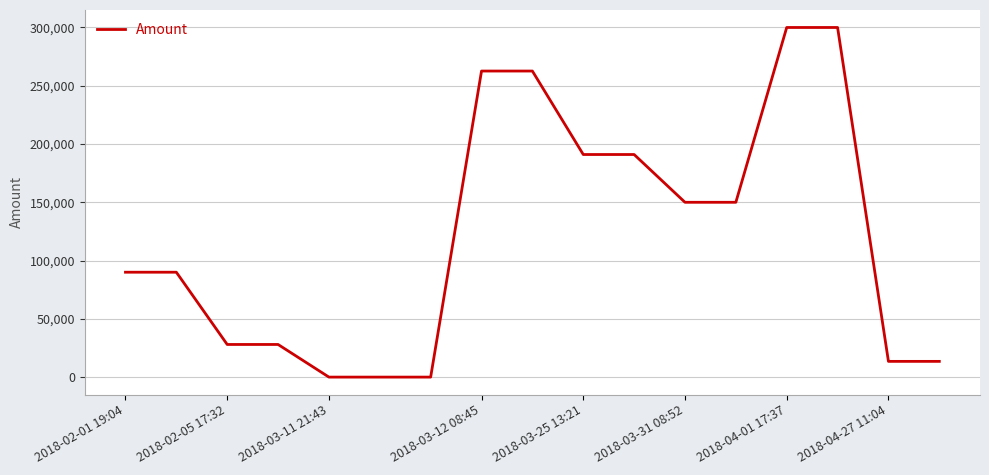

What is the greatest value displayed?

299994